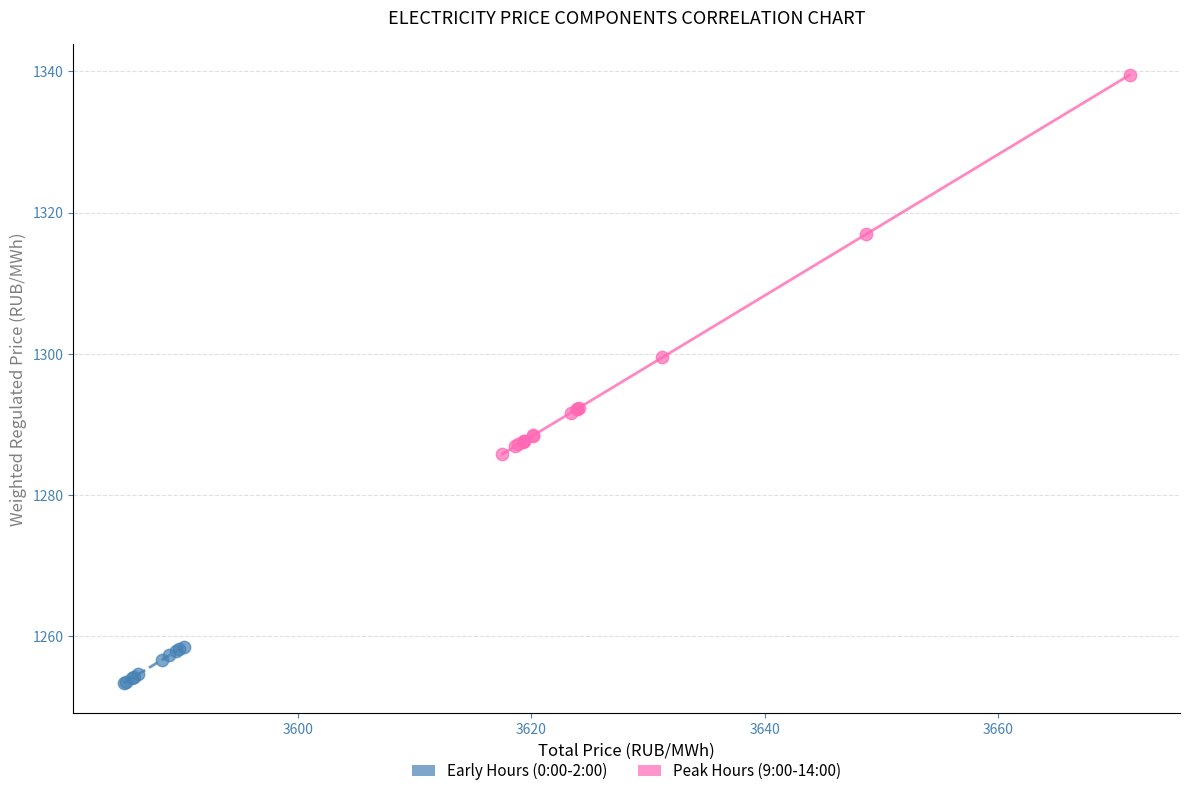

Which series reaches the minimum Y coordinate?

Early Hours (0:00-2:00)